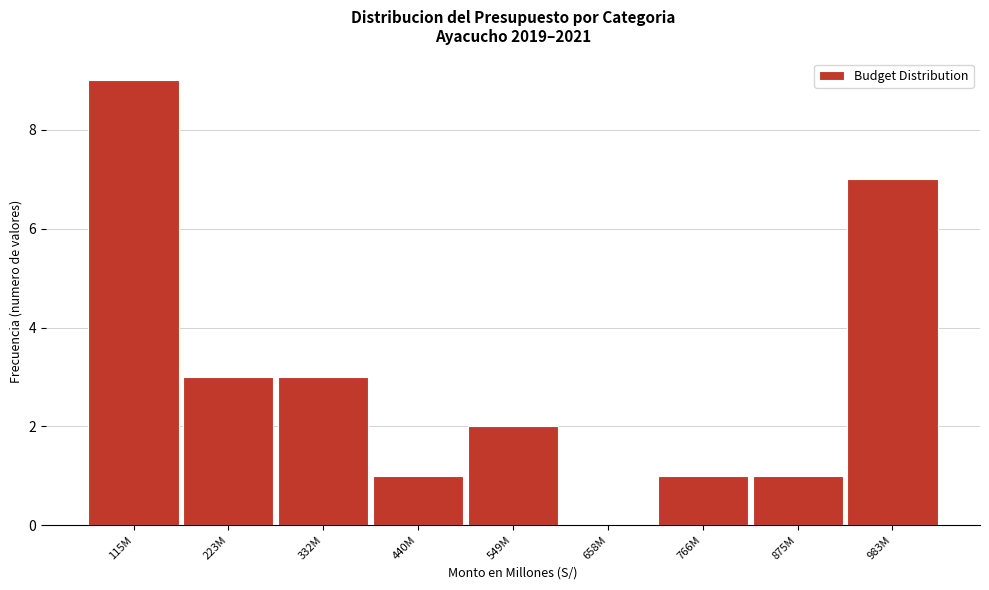

Reading left to right, transcribe all the data shown in this chart.

115M=9	223M=3	332M=3	440M=1	549M=2	658M=0	766M=1	875M=1	983M=7